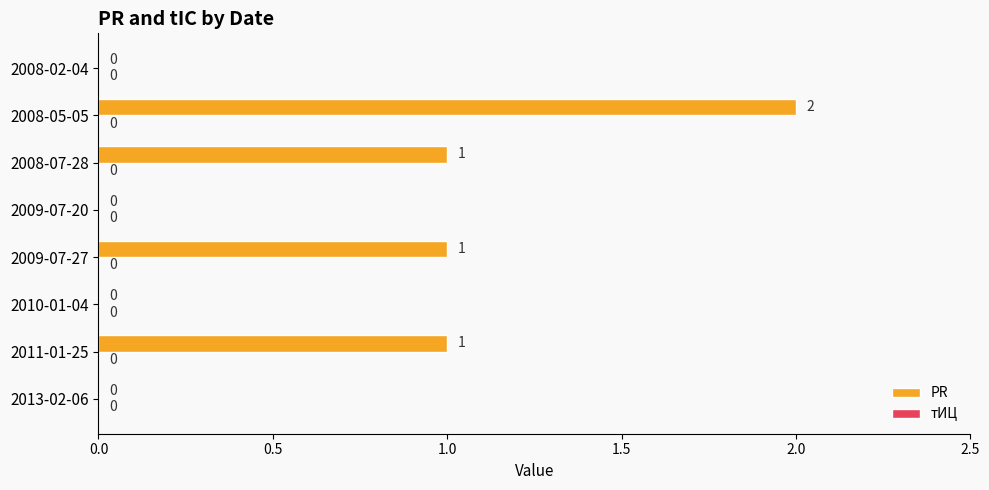

Count the number of data series in this chart.

1